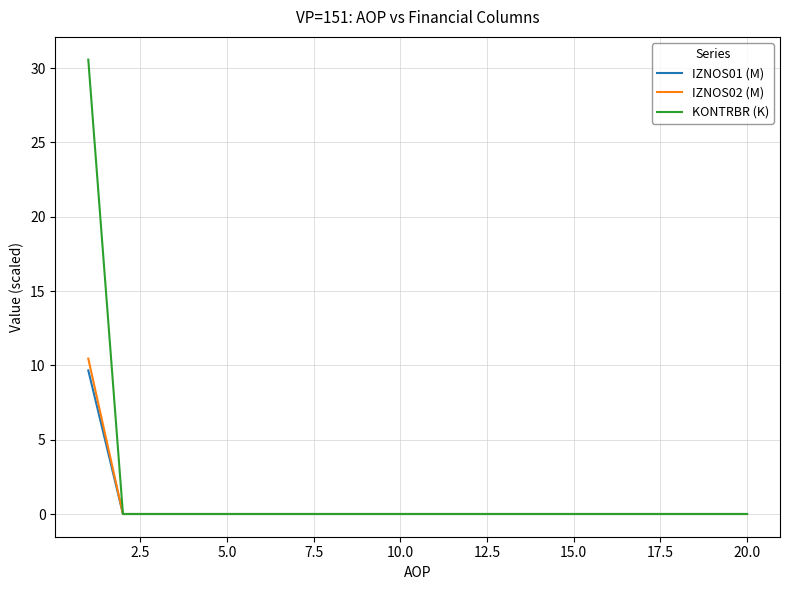

At how many categories does at least one series exceed 21?

1